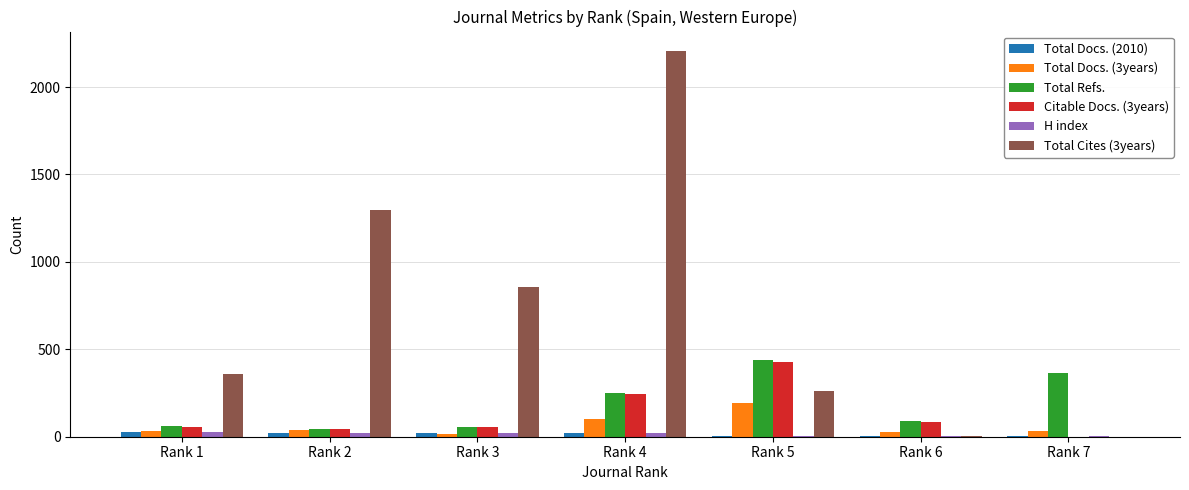

Between Rank 1 and Rank 5, which series saw the biggest shift?

Total Refs.